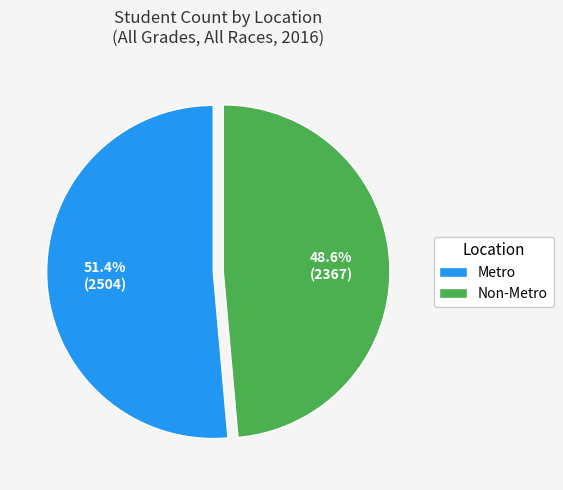

Which category has the biggest portion of the pie?

Metro